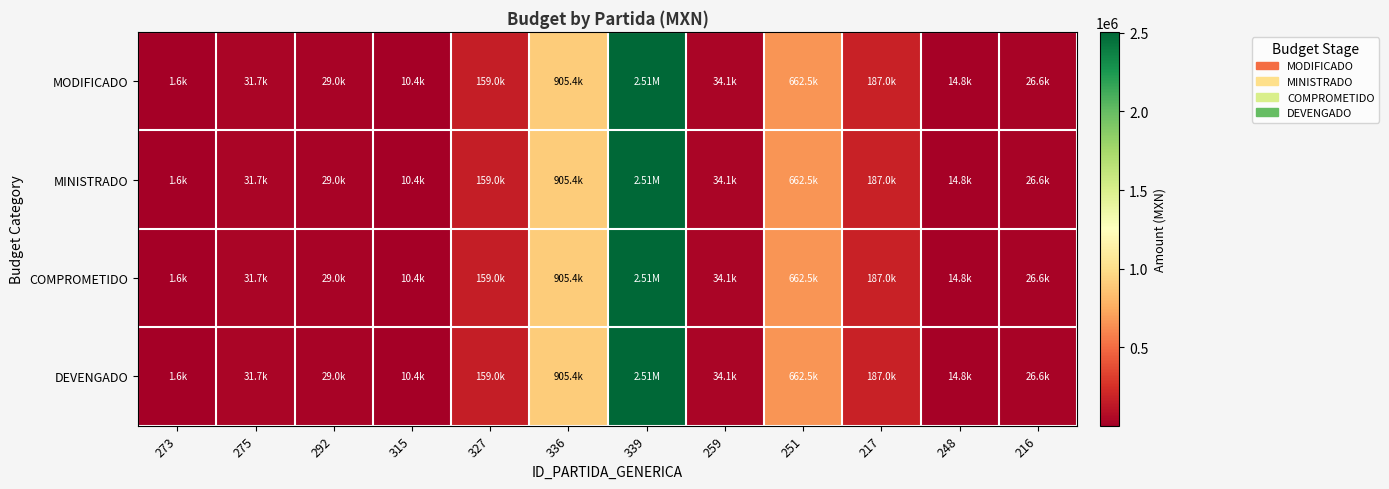

Rank the series by their maximum value, from lowest to highest.

MODIFICADO, MINISTRADO, COMPROMETIDO, DEVENGADO